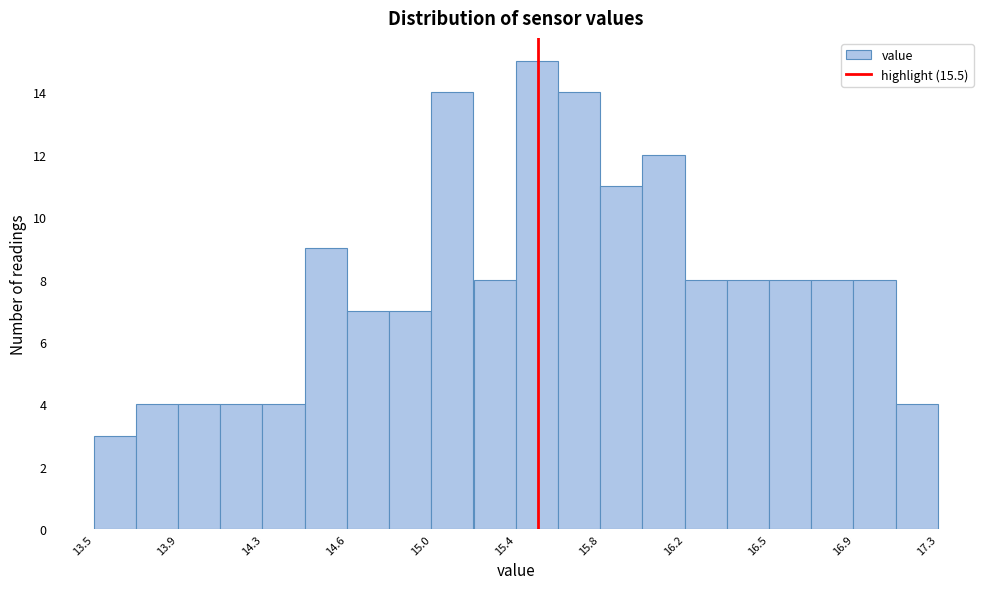

Around what value on the x-axis is the tallest bar? Give the approximate position of its centre, as read against the axis.

15.50